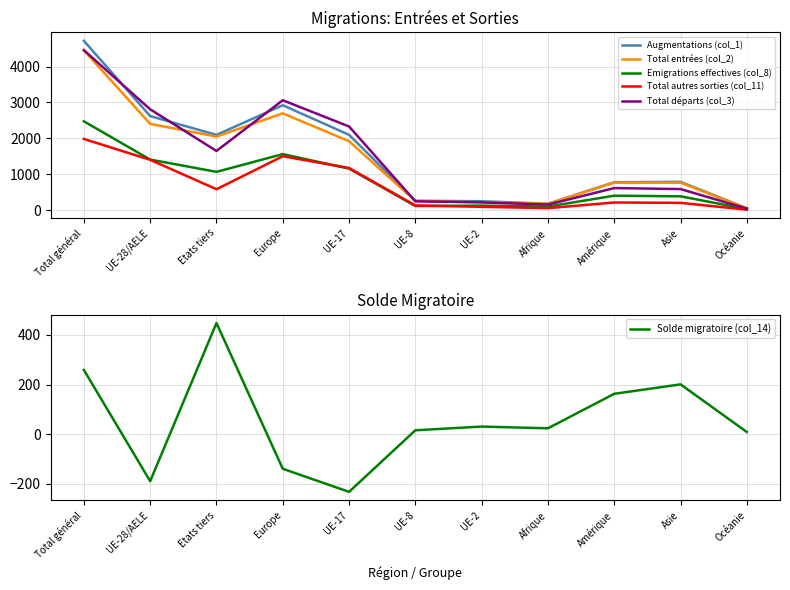

Is the value of Total entrées (col_2) at UE-8 greater than the value of Total départs (col_3) at Océanie?

Yes